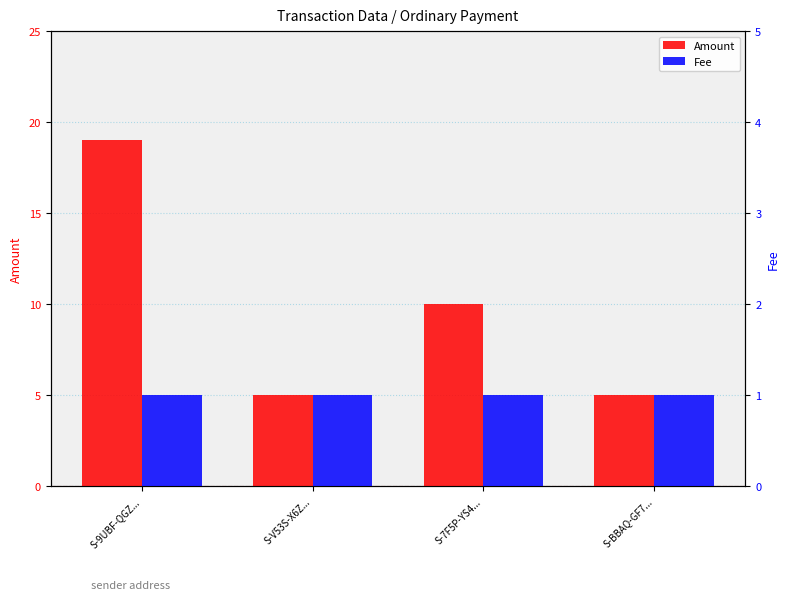

How many groups of bars are there?

4